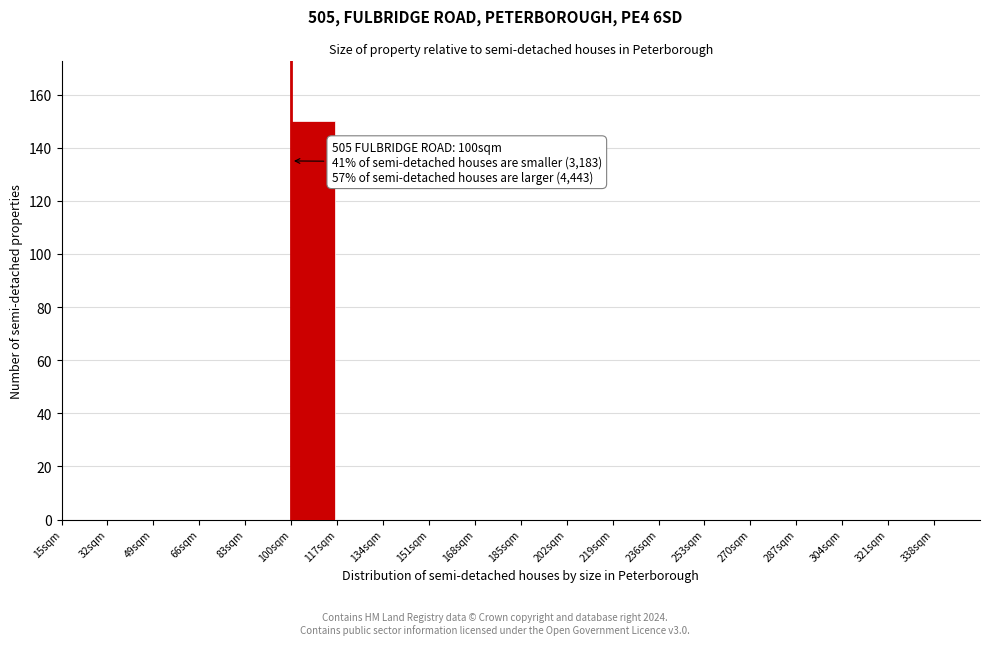

Over which range of the x-axis is the bar tallest?

100 to 117